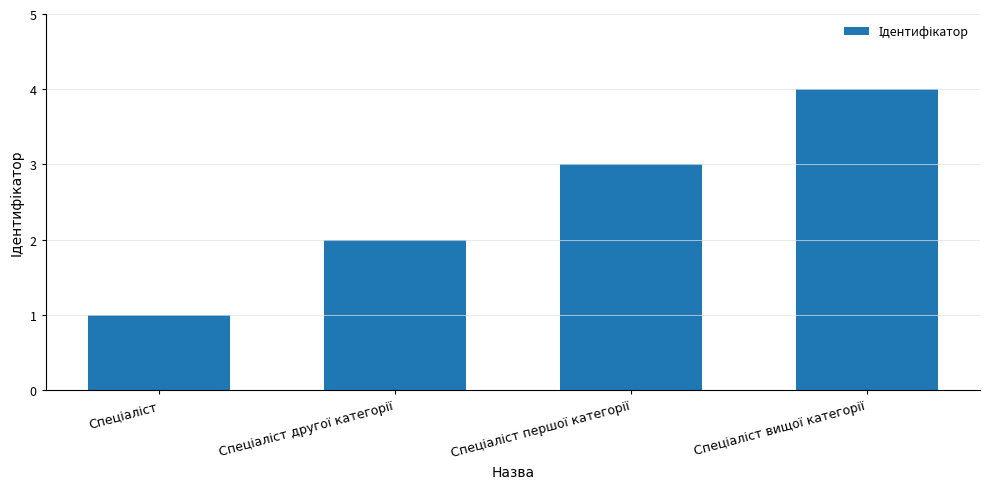

What is the difference between the maximum and minimum values?

3